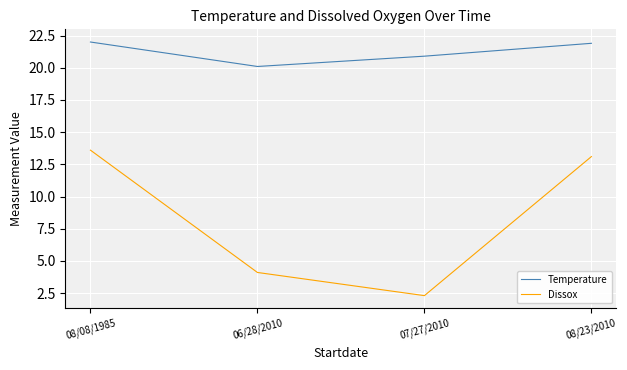

How many lines are shown in the chart?

2